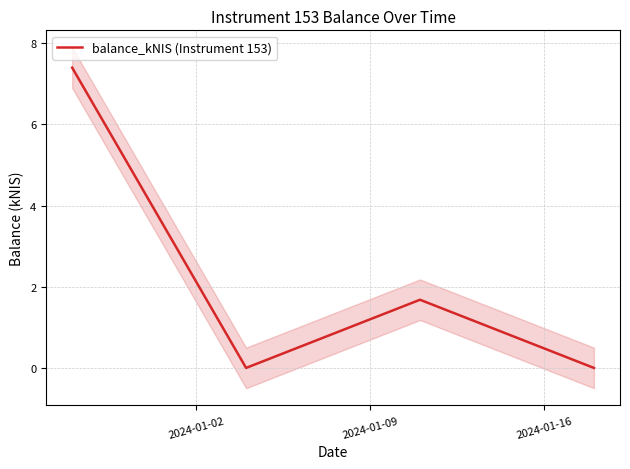

How many values are below 1?

2